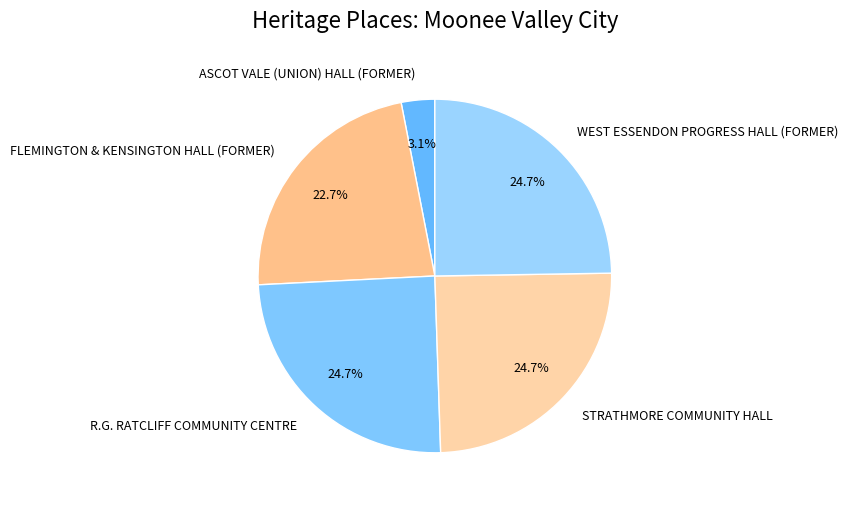

Does FLEMINGTON & KENSINGTON HALL (FORMER) represent more than half of the total?

No